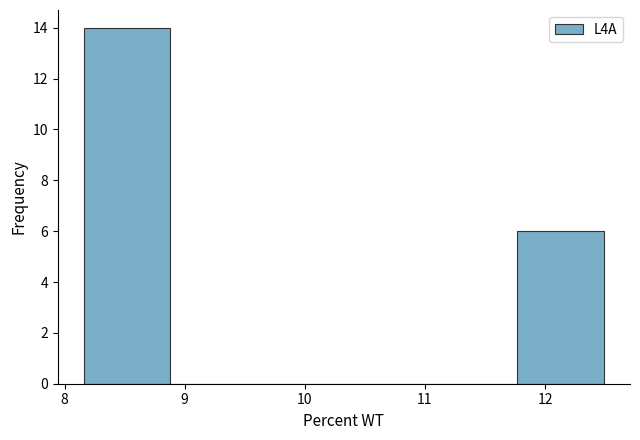

Which range on the x-axis has the tallest bar?

8.2 to 8.9